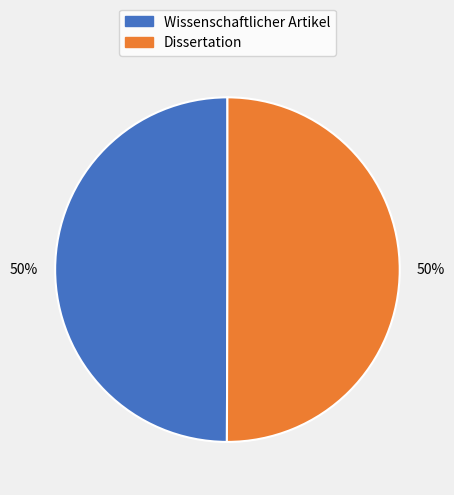

True or false: Wissenschaftlicher Artikel accounts for 39% of the total.

False